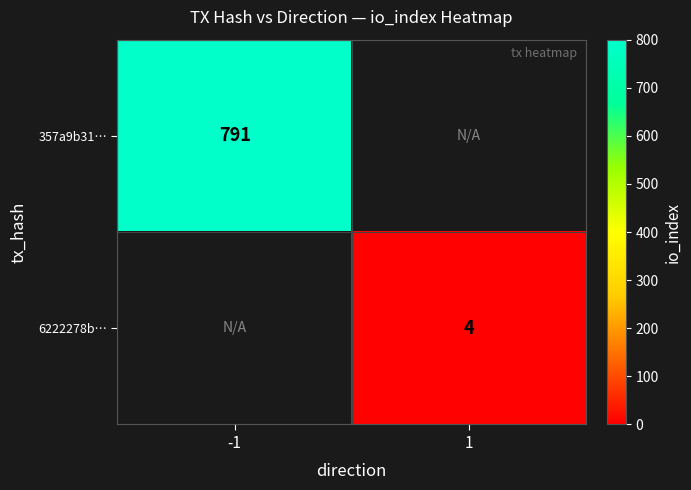

True or false: 357a9b31… has a value of 1149 at -1.

False